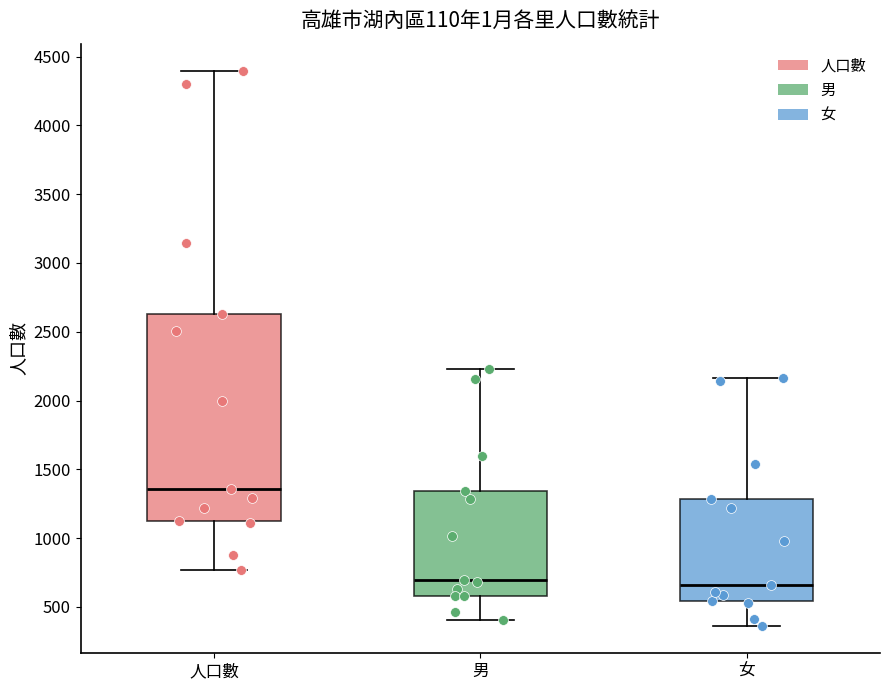

Where is the upper edge of the box for 男 on the y-axis? The values are not printed on the chart, so give them approximately, as read against the axis.

1350